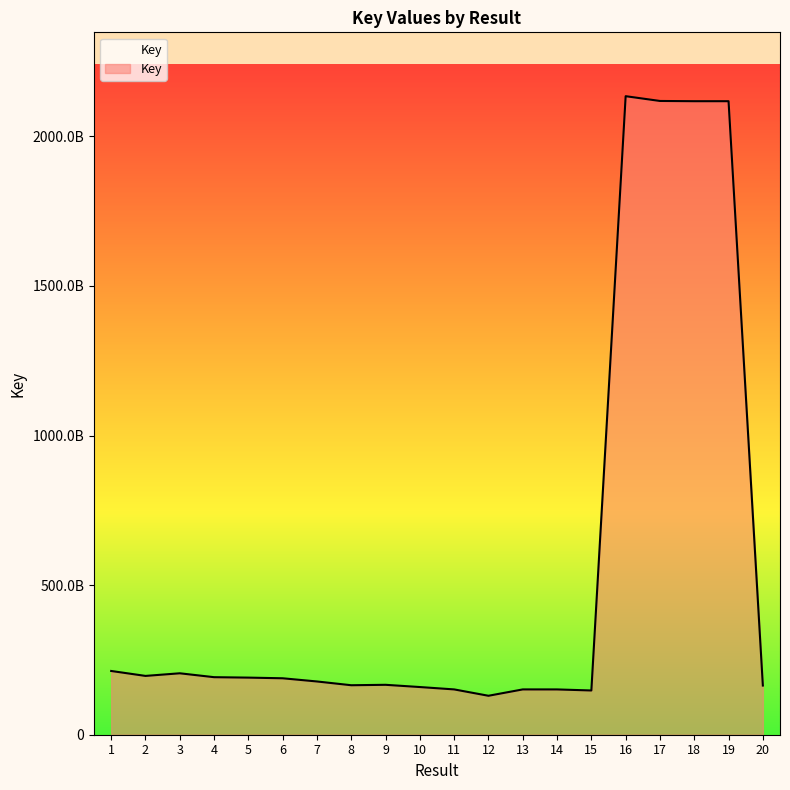

Does the chart display data point markers on the line(s)?

No